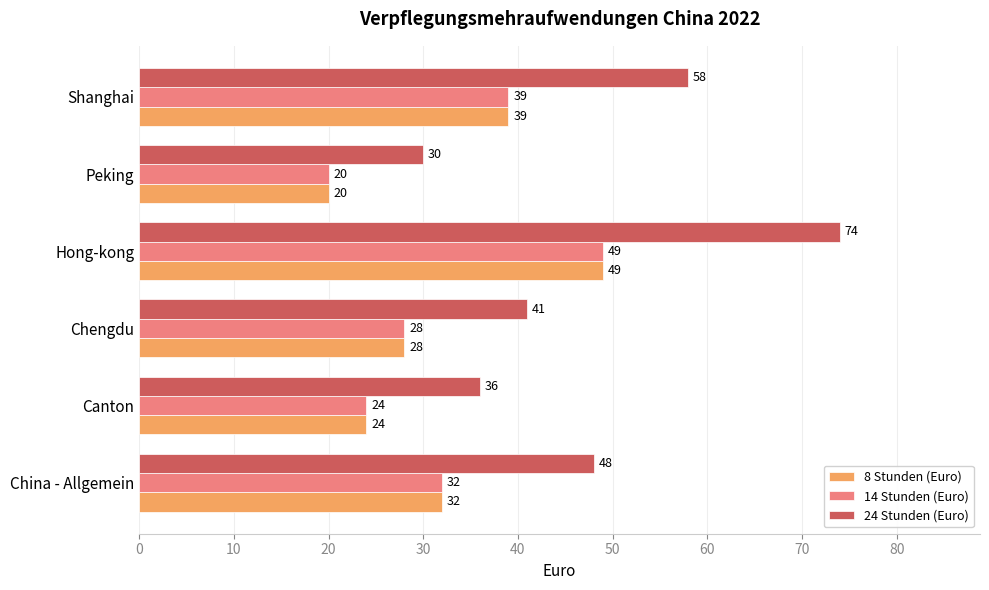

Count the number of categories in the chart.

6